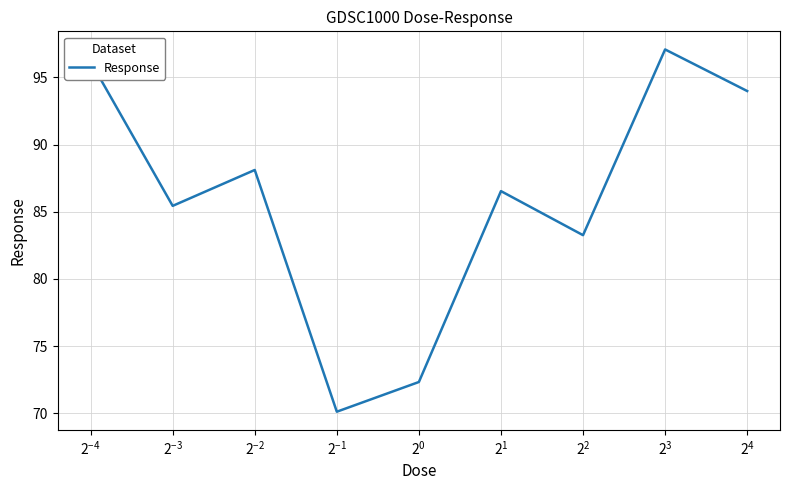

What is the minimum value shown in the chart?

70.1